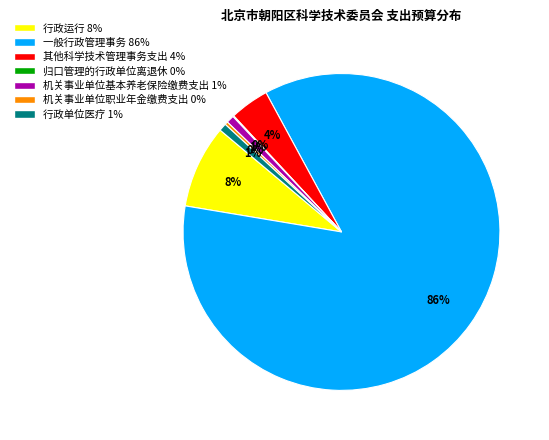

The 行政单位医疗 slice represents 1% of the pie. True or false?

True